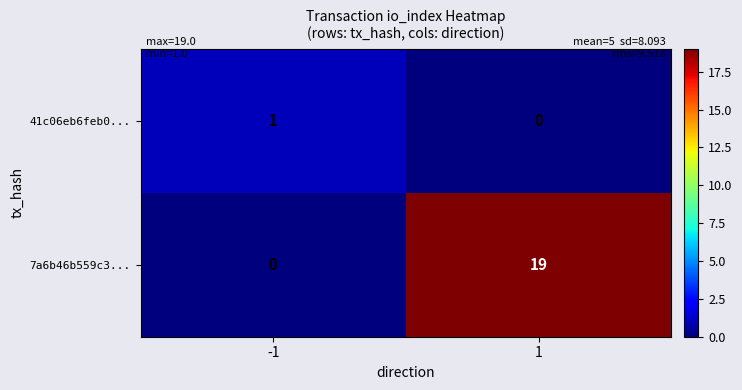

Reading left to right, list all the values displayed in this chart.

41c06eb6feb0...: -1=1	1=0
7a6b46b559c3...: -1=0	1=19